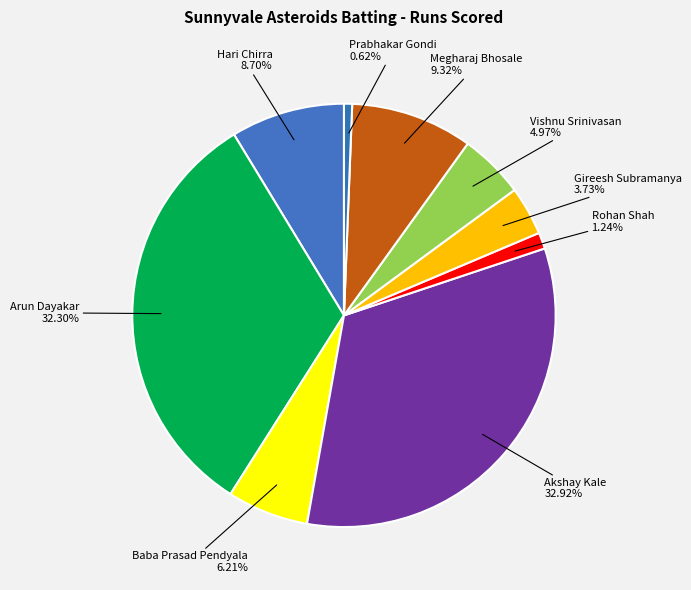

Count the number of slices in the pie.

9